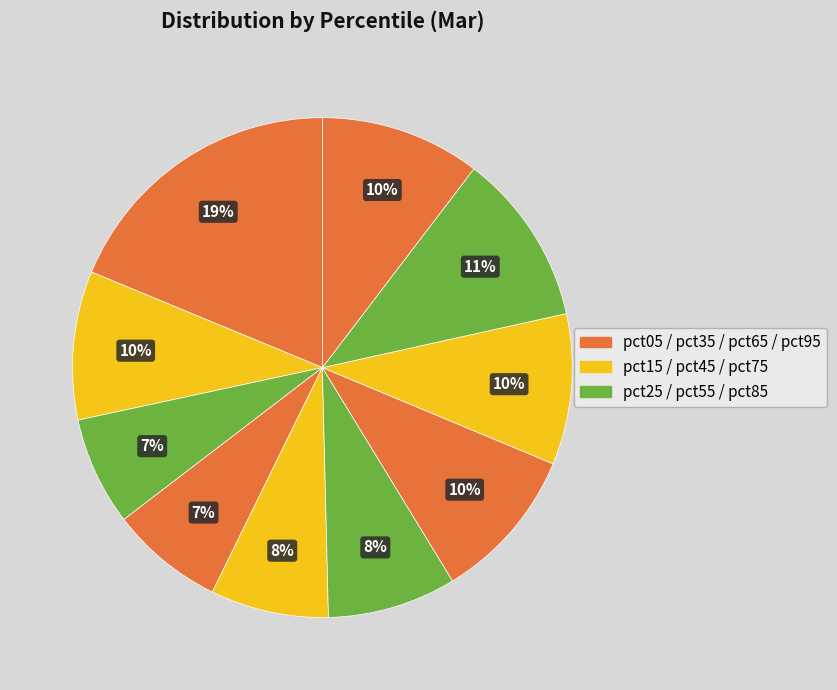

Count the number of slices in the pie.

10